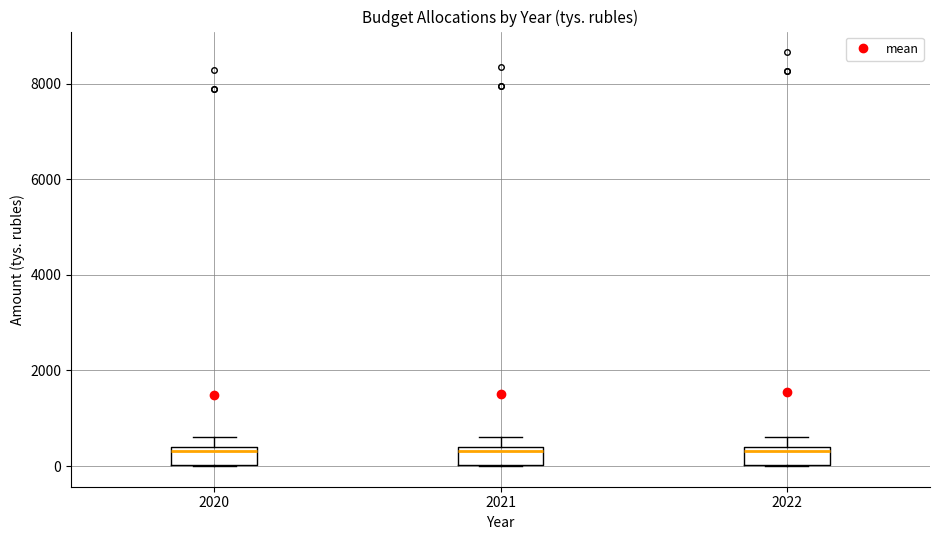

Reading left to right, read every box against the y-axis: the position of its median line, the range the box covers, and the ends of its whiskers. The values are not printed on the chart, so give them approximately, as read against the axis.

2020: median 400 (just below the box's upper edge), box 0 to 400, whiskers 0 to 600
2021: median 400 (just below the box's upper edge), box 0 to 400, whiskers 0 to 600
2022: median 400 (just below the box's upper edge), box 0 to 400, whiskers 0 to 600